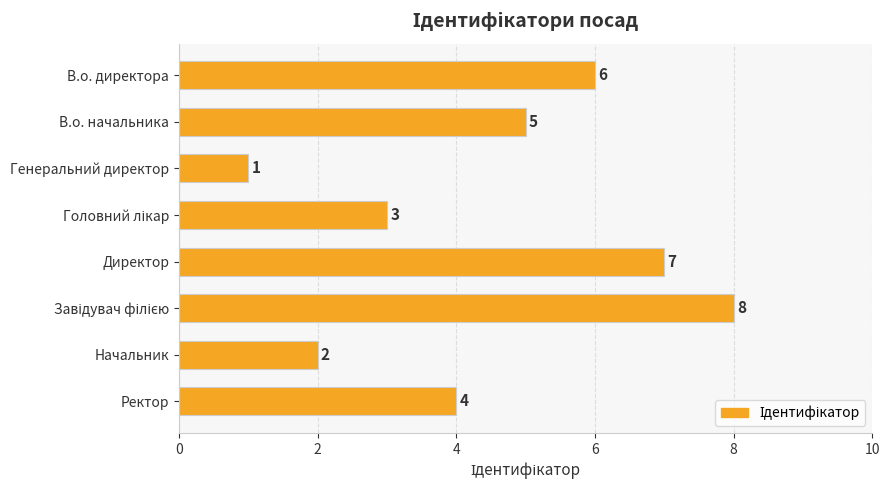

Approximately how many times larger is the value at Генеральний директор compared to Начальник?

0.5